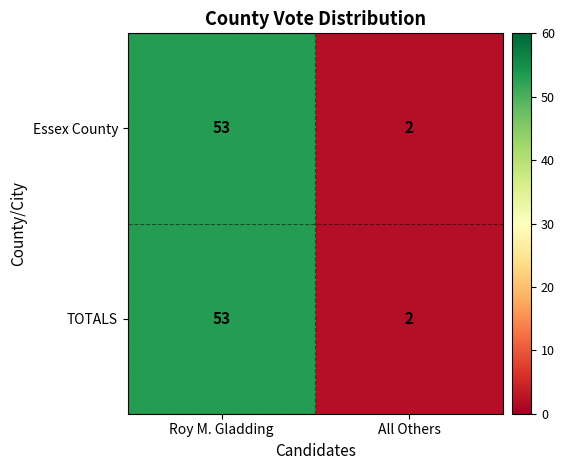

Rank the categories by Essex County value from highest to lowest.

Roy M. Gladding, All Others